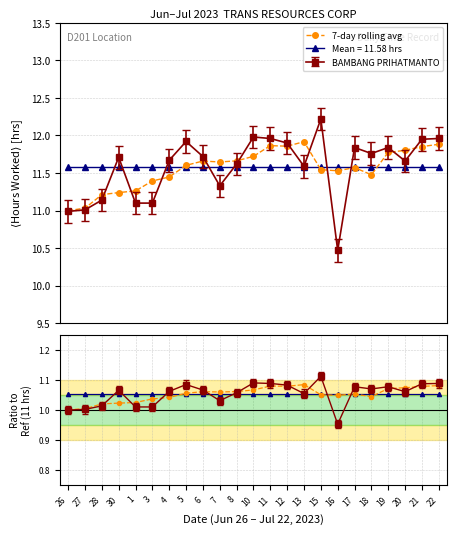

True or false: the data has more than 2 interior local peaks.

True